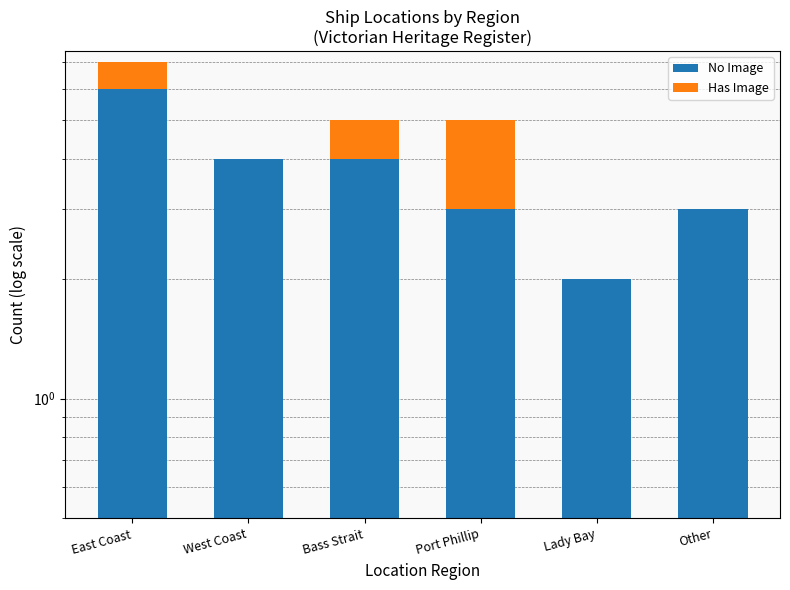

How many series are shown in this chart?

2